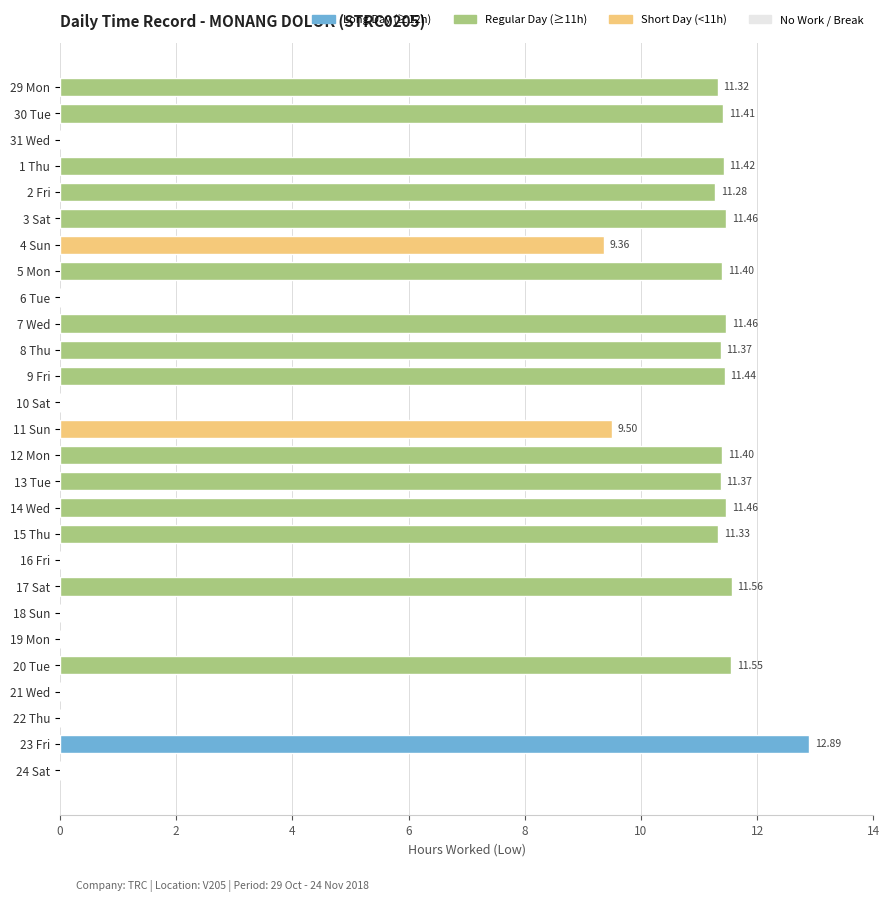

What is the sum of all values?

203.0